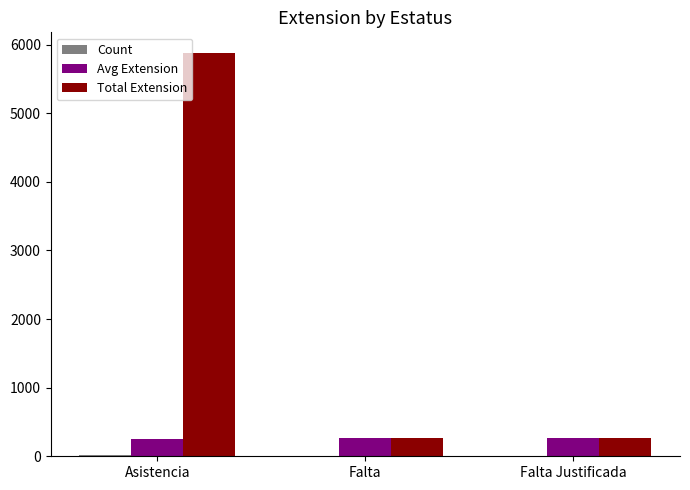

True or false: Avg Extension has a value of 469.1 at Falta Justificada.

False